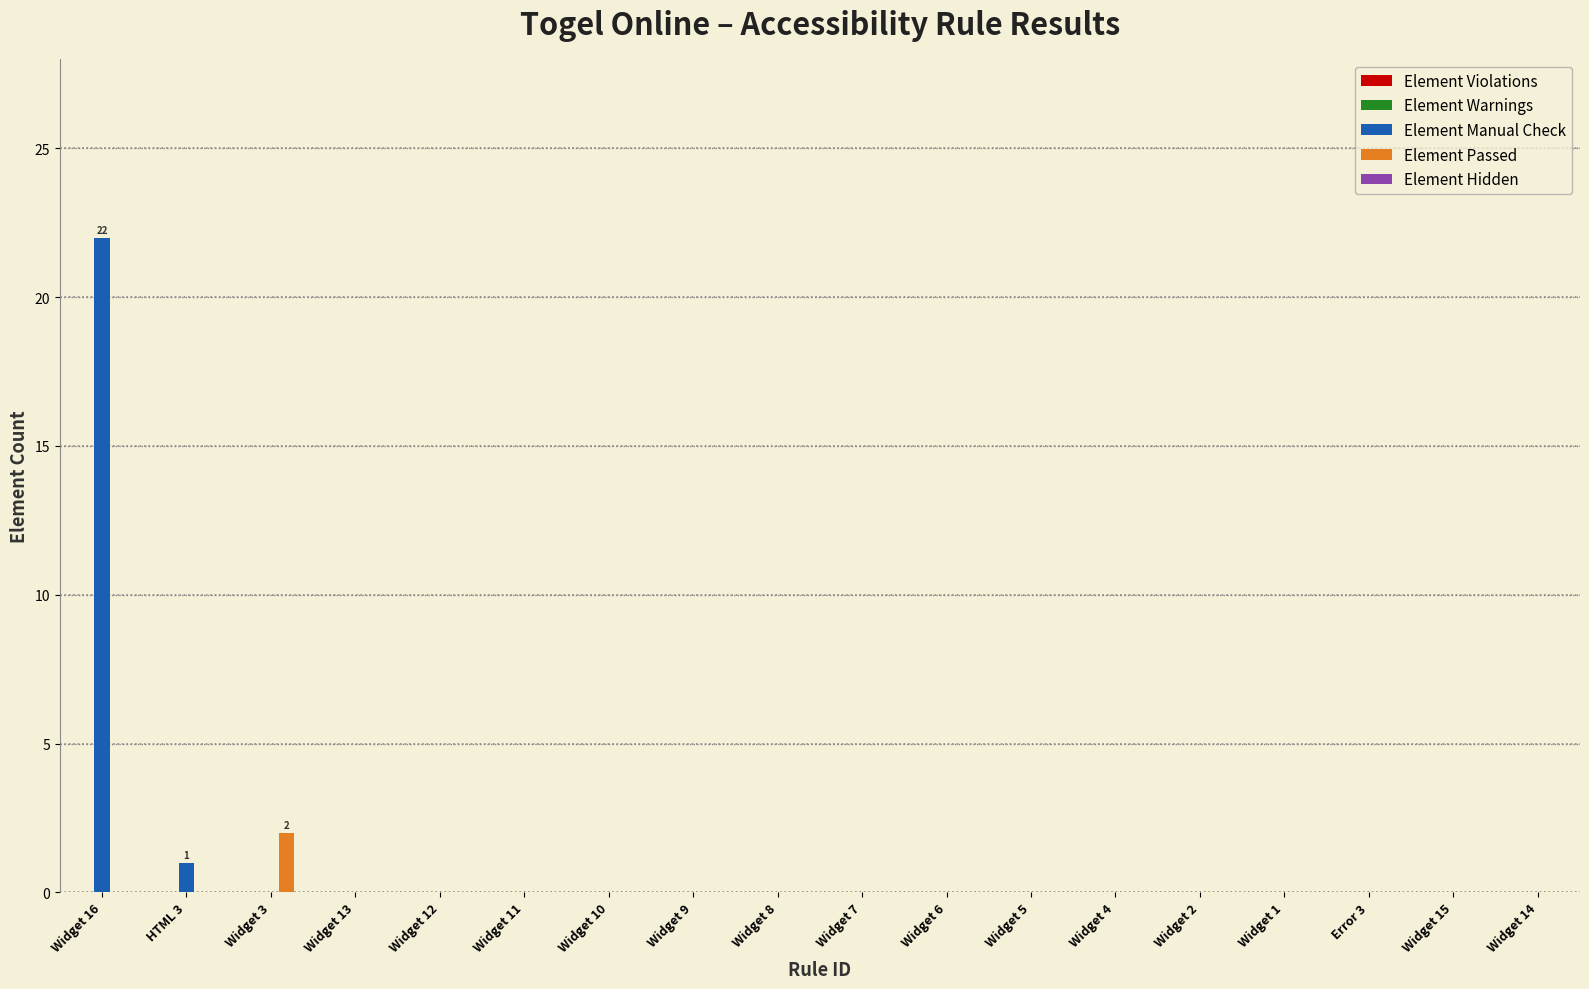

Which category has the highest value in the Element Passed series?

Widget 3